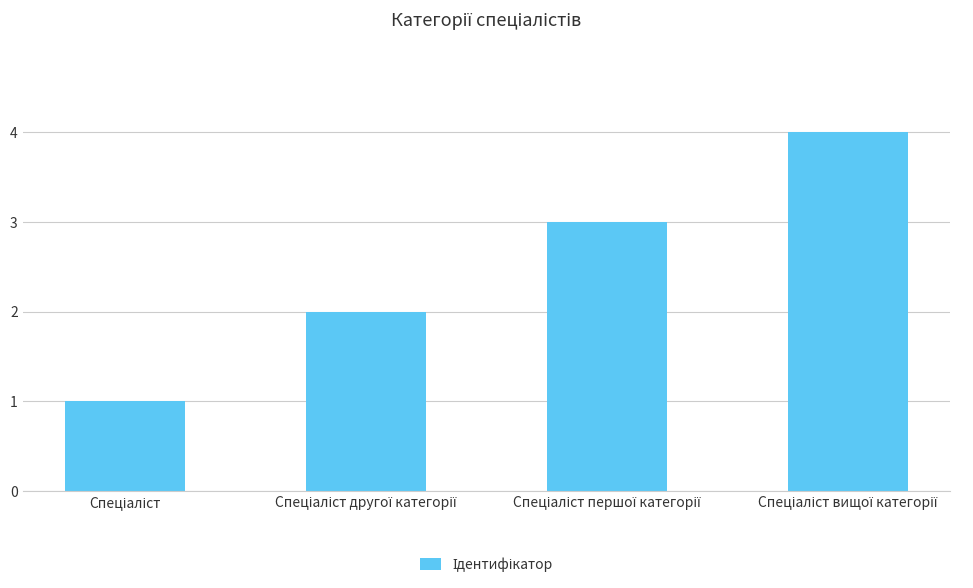

How many series are shown in this chart?

1